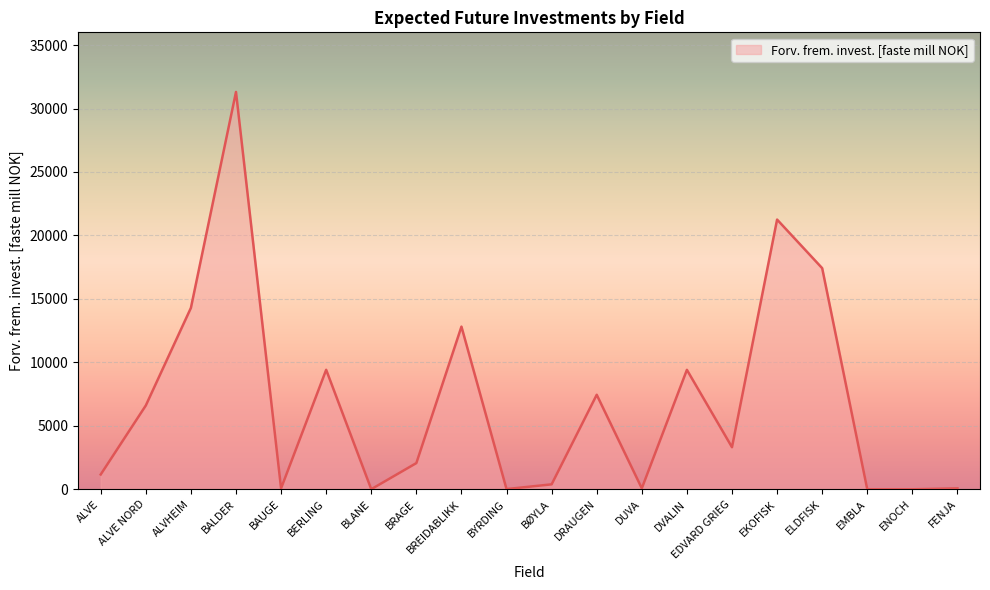

What is the difference between the maximum and minimum values?

31306